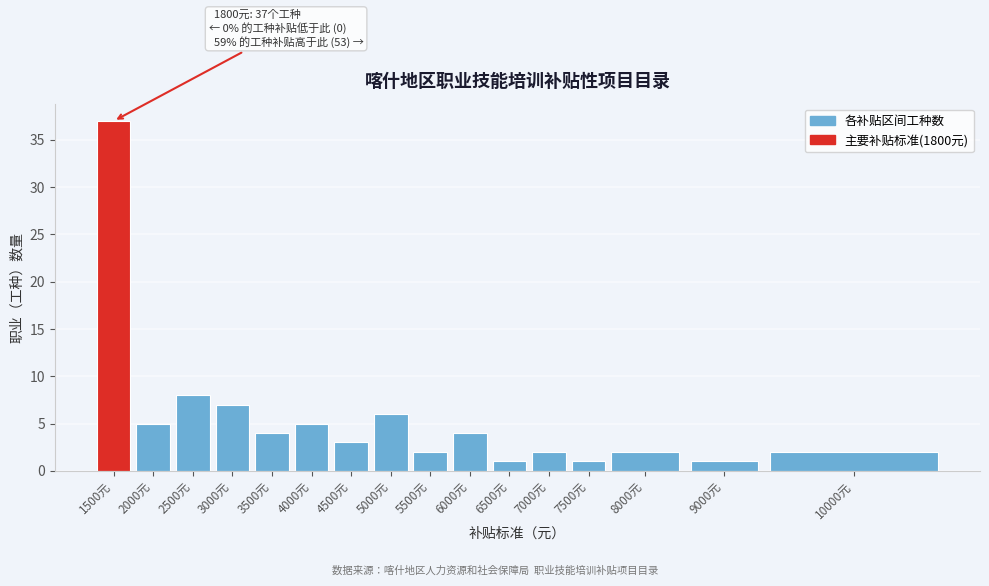

Reading left to right, transcribe all the data shown in this chart.

1500元=37	2000元=5	2500元=8	3000元=7	3500元=4	4000元=5	4500元=3	5000元=6	5500元=2	6000元=4	6500元=1	7000元=2	7500元=1	8000元=2	9000元=1	10000元=2